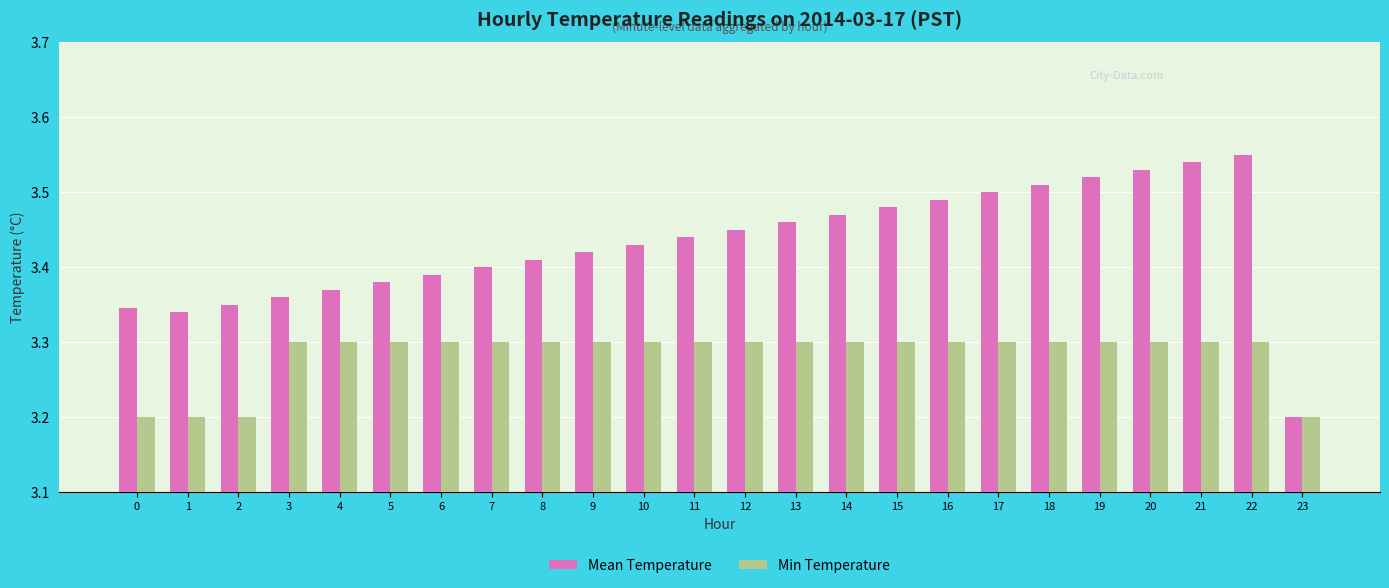

The value of Min Temperature at 0 is 3.2. True or false?

True